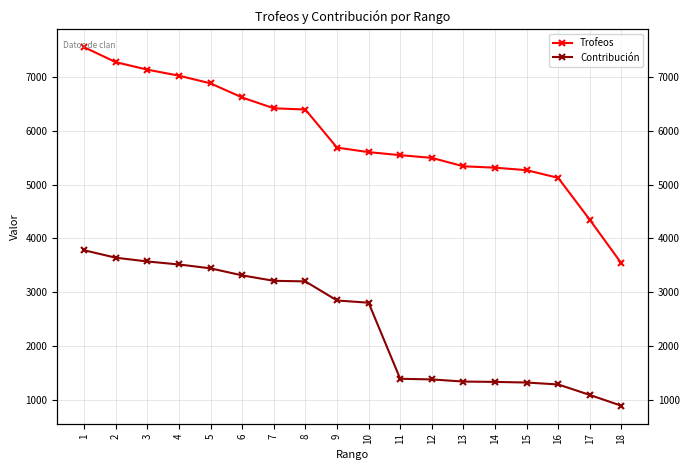

At which category is the sum across all series the highest?

1